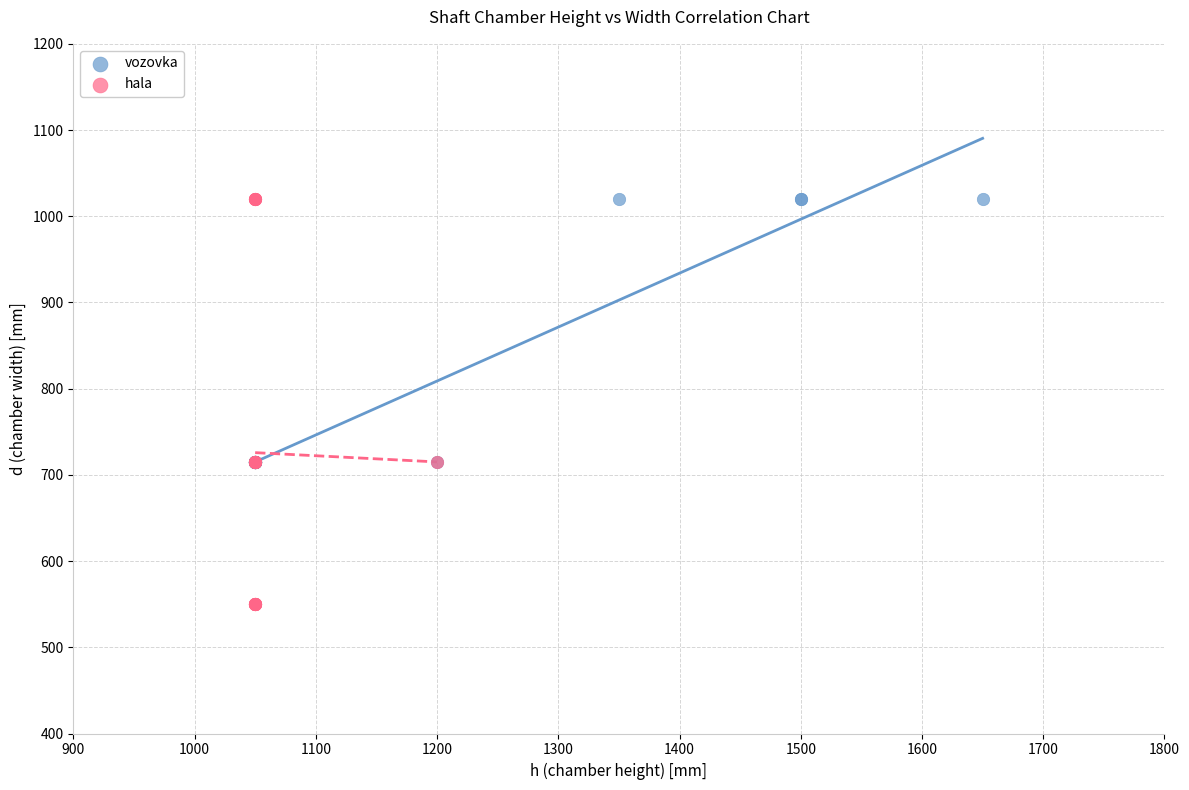

Which series contains the lowest Y value?

hala